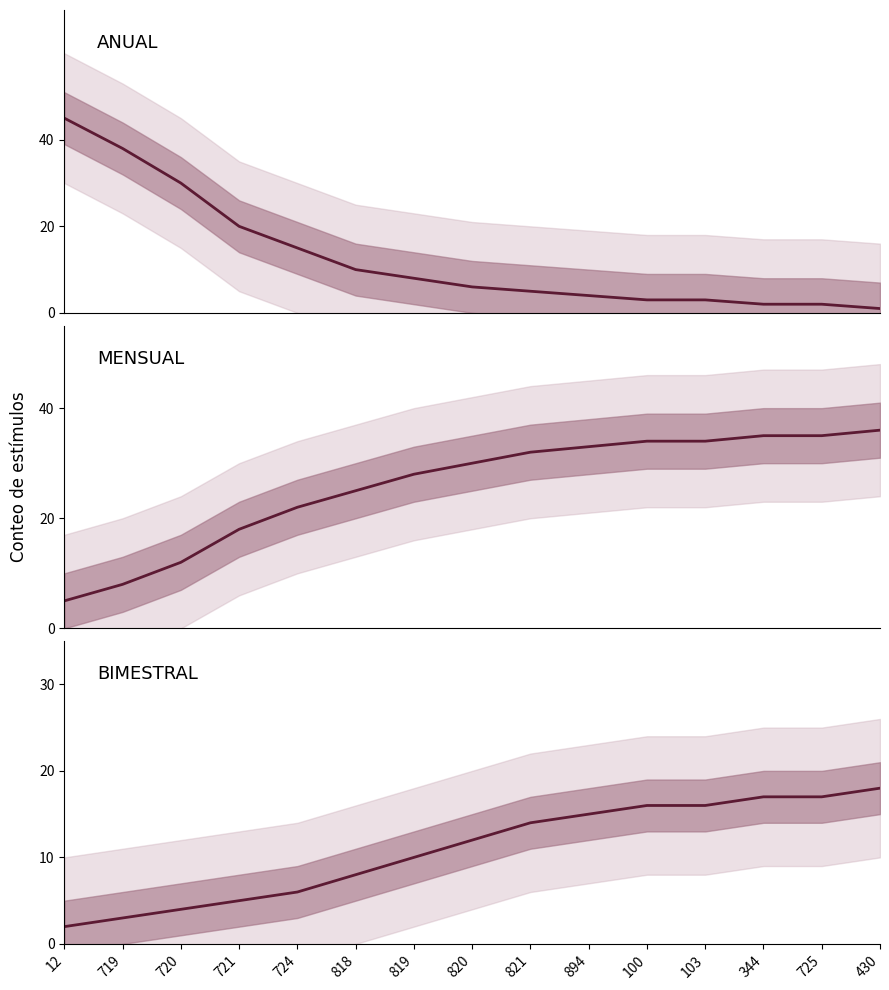

What is the label of the 3rd point from the right?

344